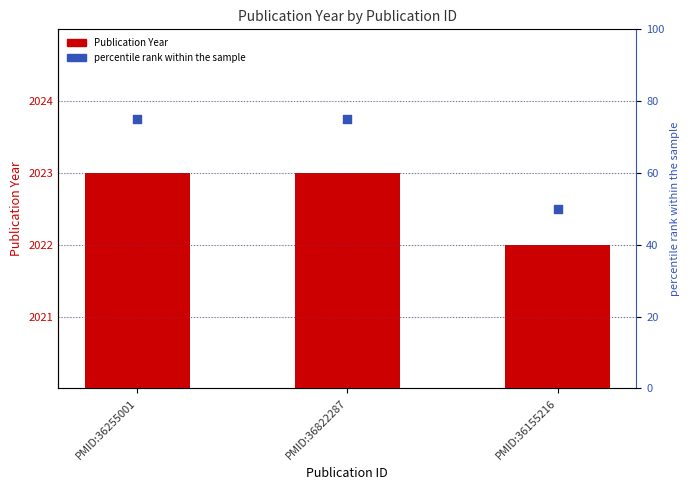

Which series contains the lowest Y value?

percentile rank within the sample